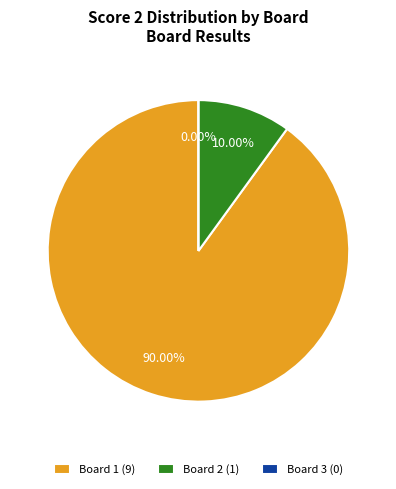

Is the sum of 1 and 3 greater than half?

Yes